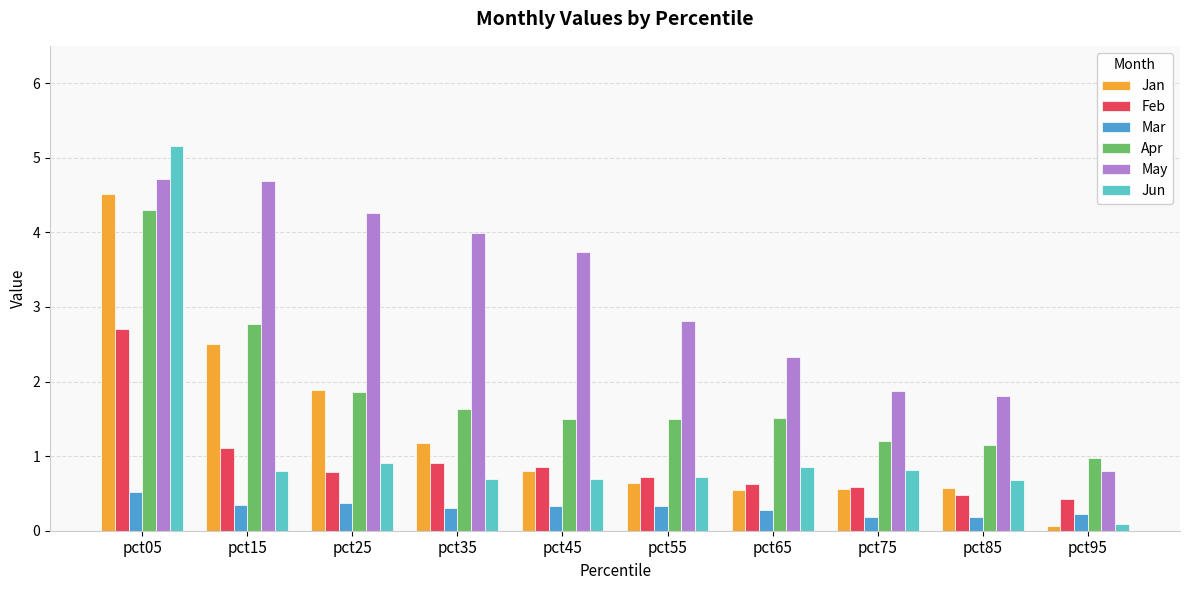

The value of Feb at pct25 is 0.8. True or false?

True